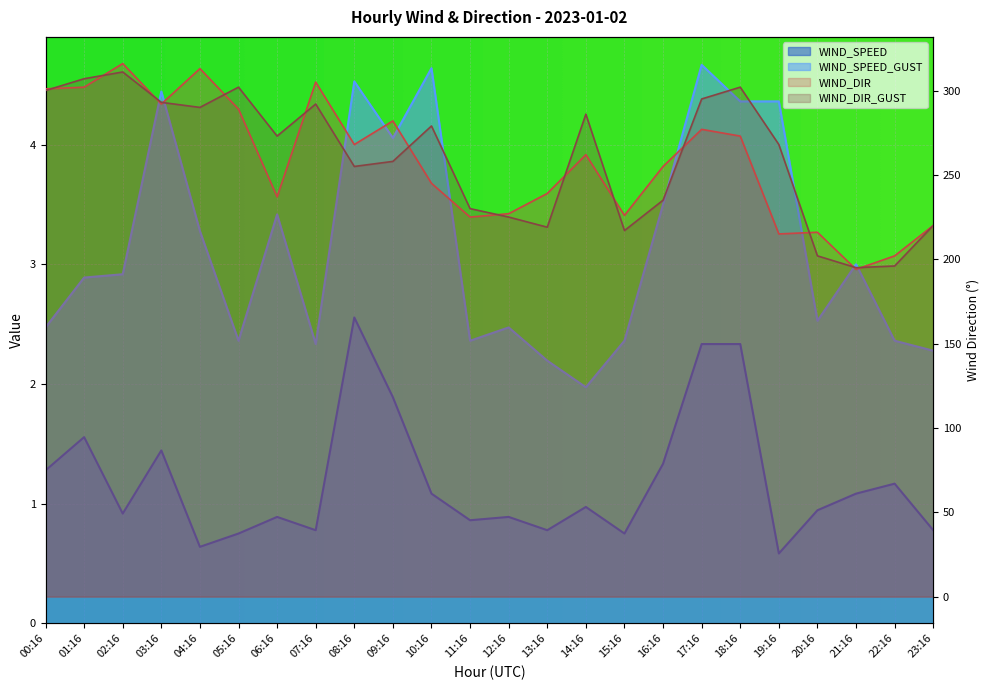

True or false: WIND_SPEED_GUST has a value of 2.7 at 14:16.

False